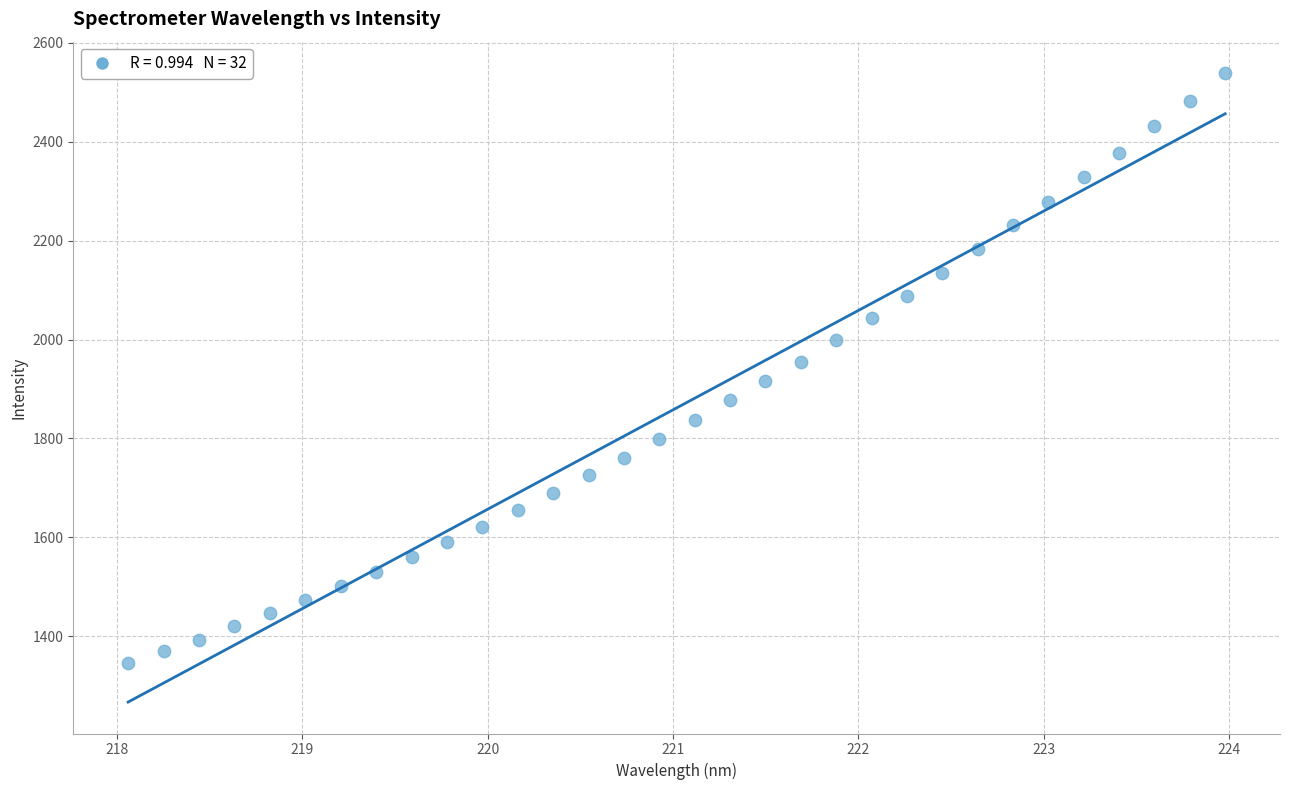

What is the range of X values (max minus min)?

5.9